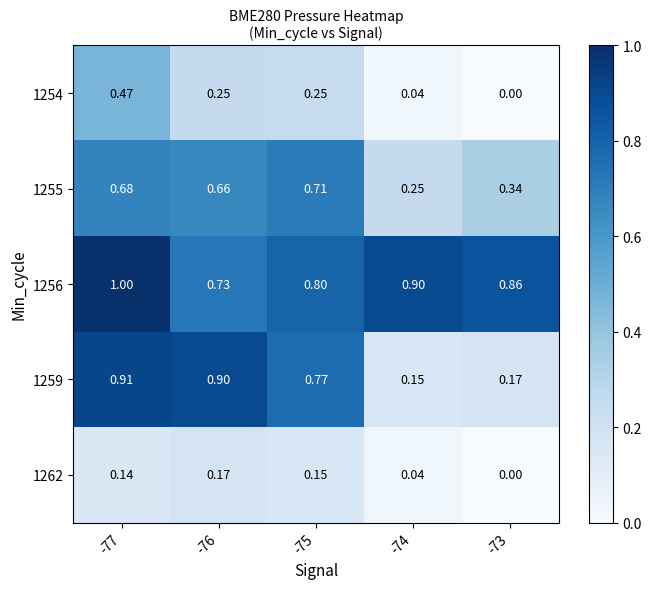

Count the number of data series in this chart.

5